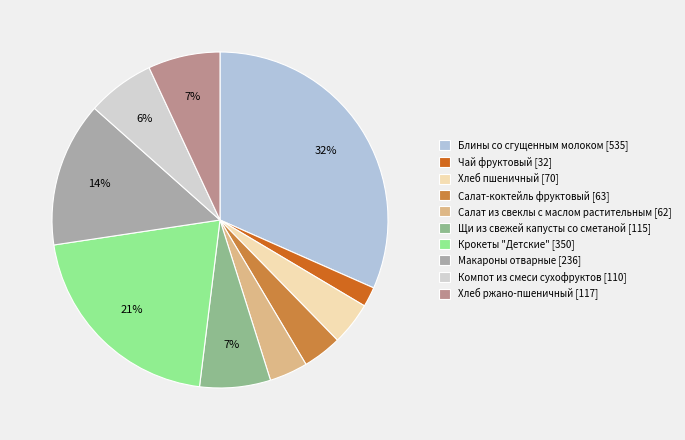

How much of the chart is everything except Хлеб пшеничный?

95.8%